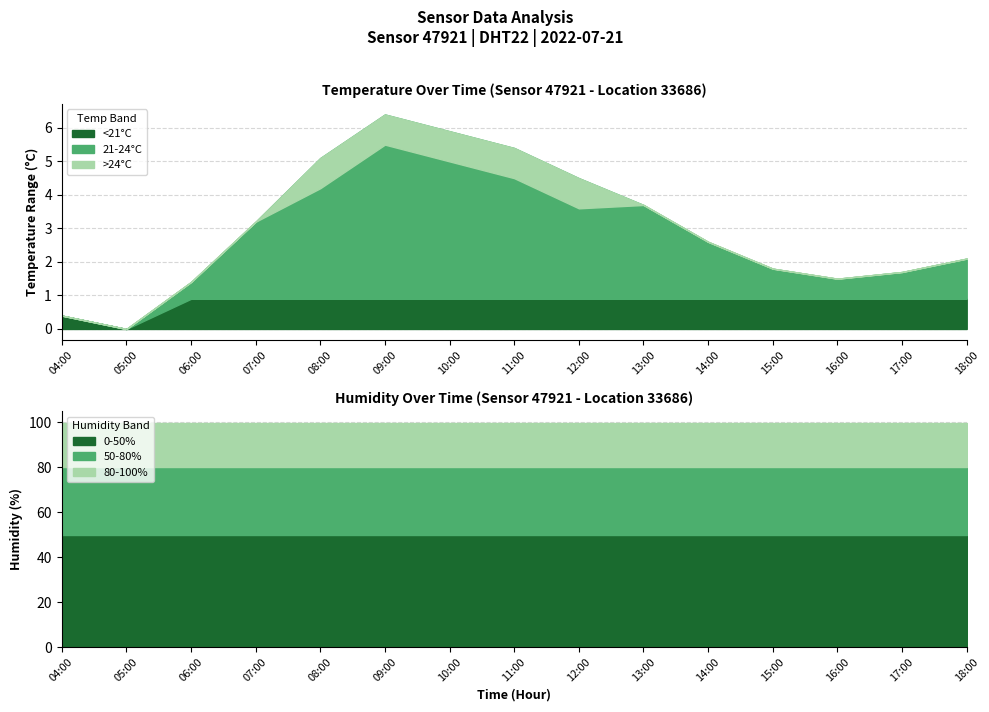

What is the difference between the temperature values at 11:00 and 08:00?

0.3